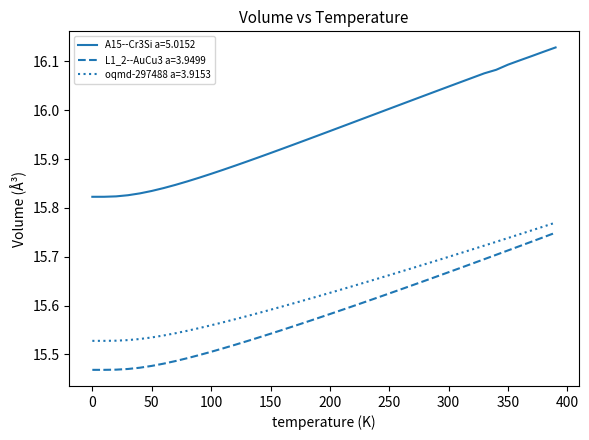

True or false: L1_2--AuCu3 a=3.9499 and oqmd-297488 a=3.9153 intersect in this chart.

False